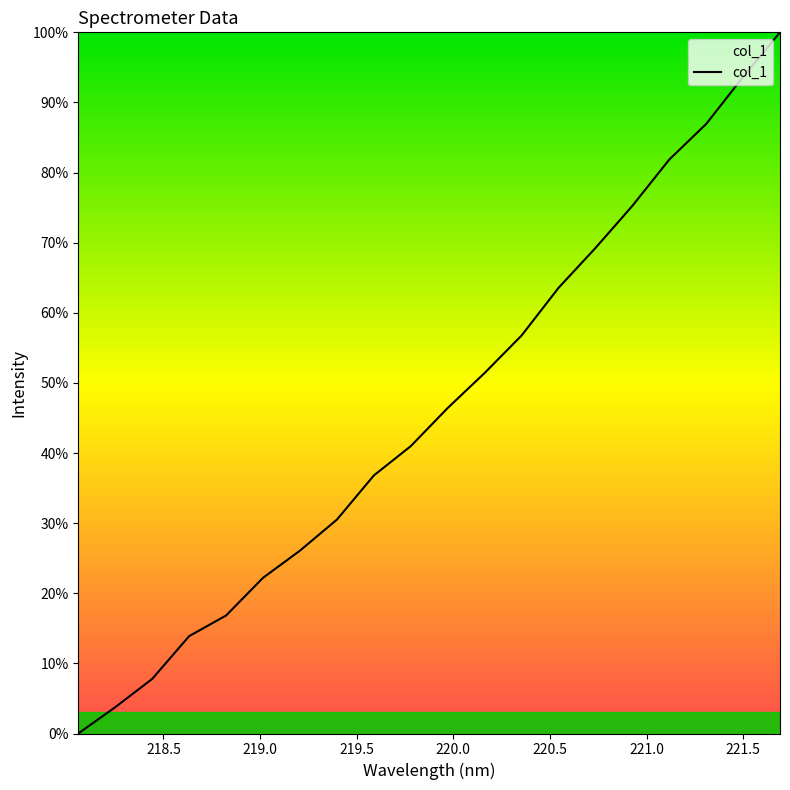

What is the difference between the maximum and minimum values?

100.0